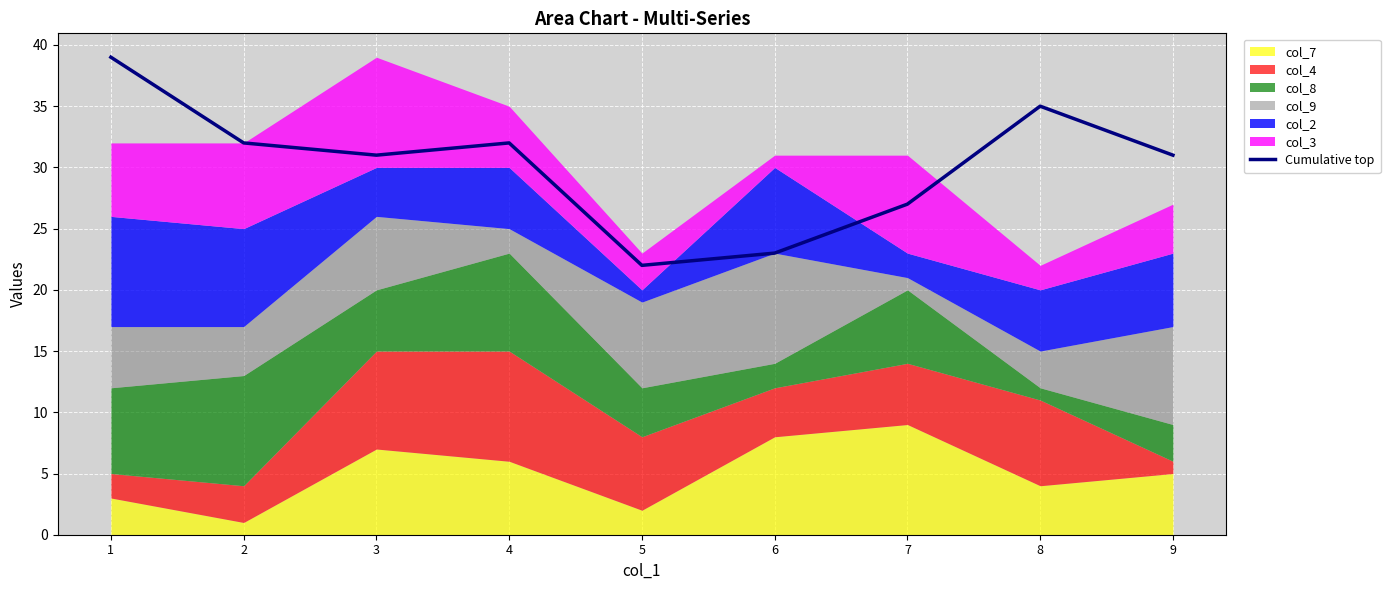

Rank the categories by value from highest to lowest.

1, 8, 2, 4, 3, 9, 7, 6, 5